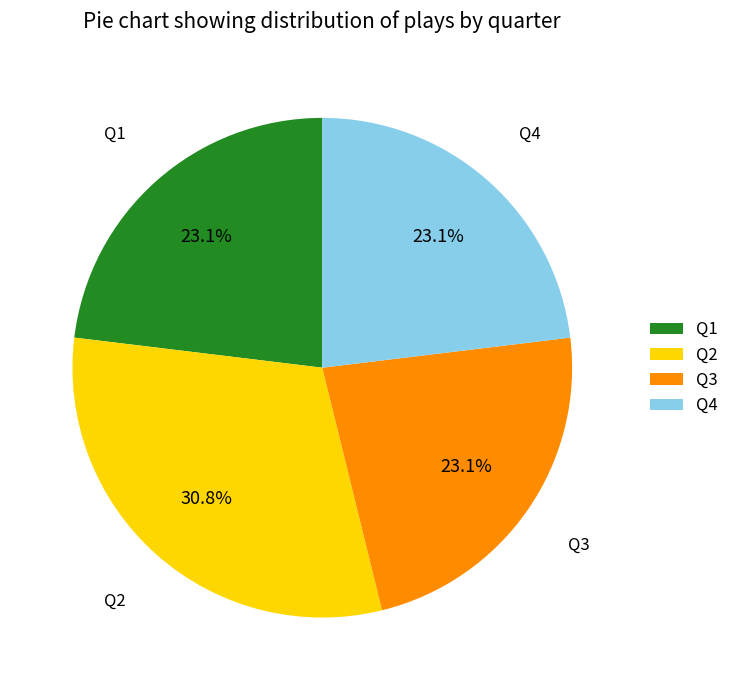

Does Q2 account for over 50% of the chart?

No